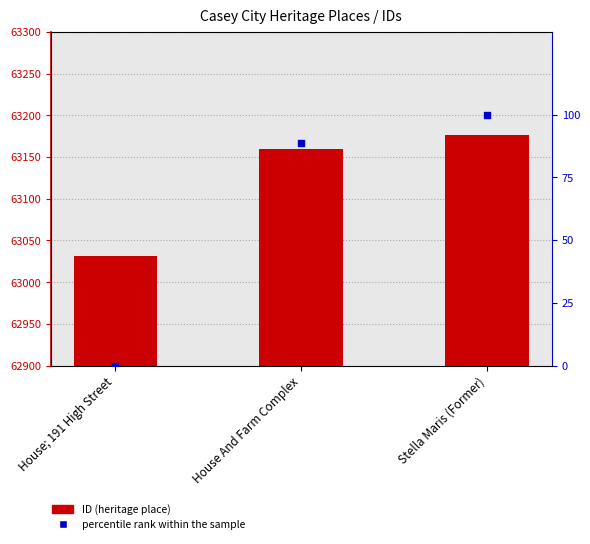

What is the total value across all series at House And Farm Complex?

63248.9